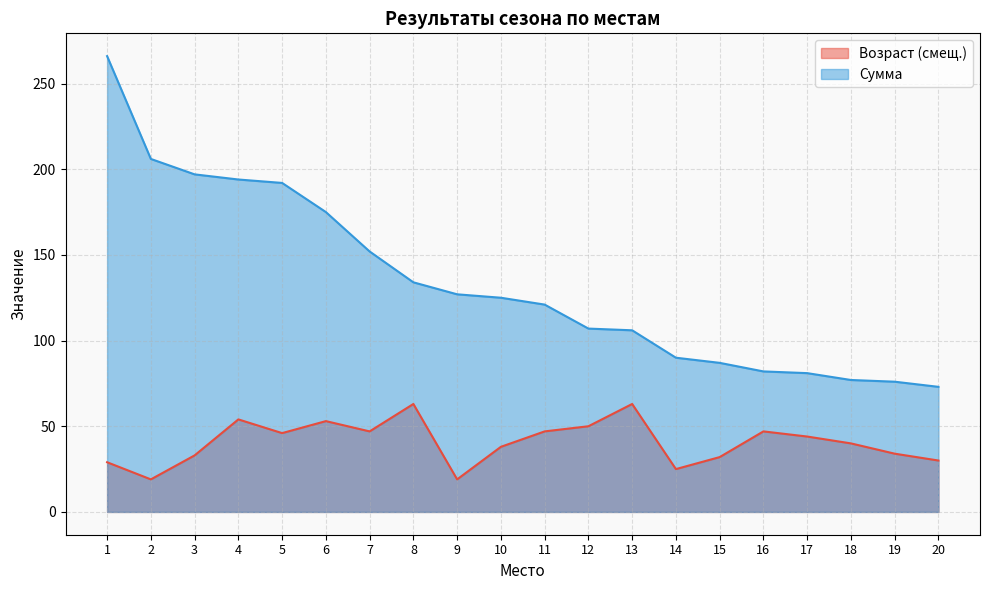

True or false: Возраст has more than 2 points higher than both neighbors.

True